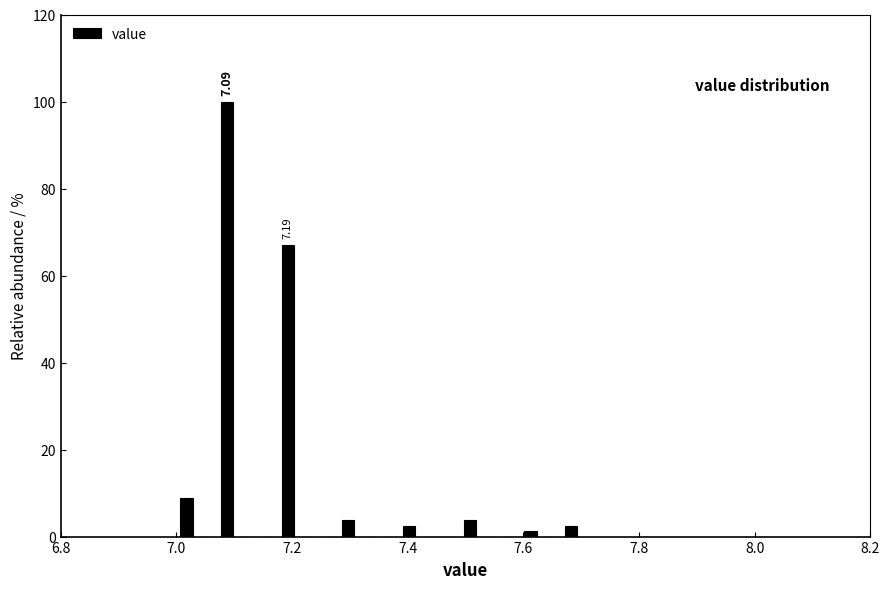

Read against the x-axis, roughly where is the centre of the tallest bar?

7.08